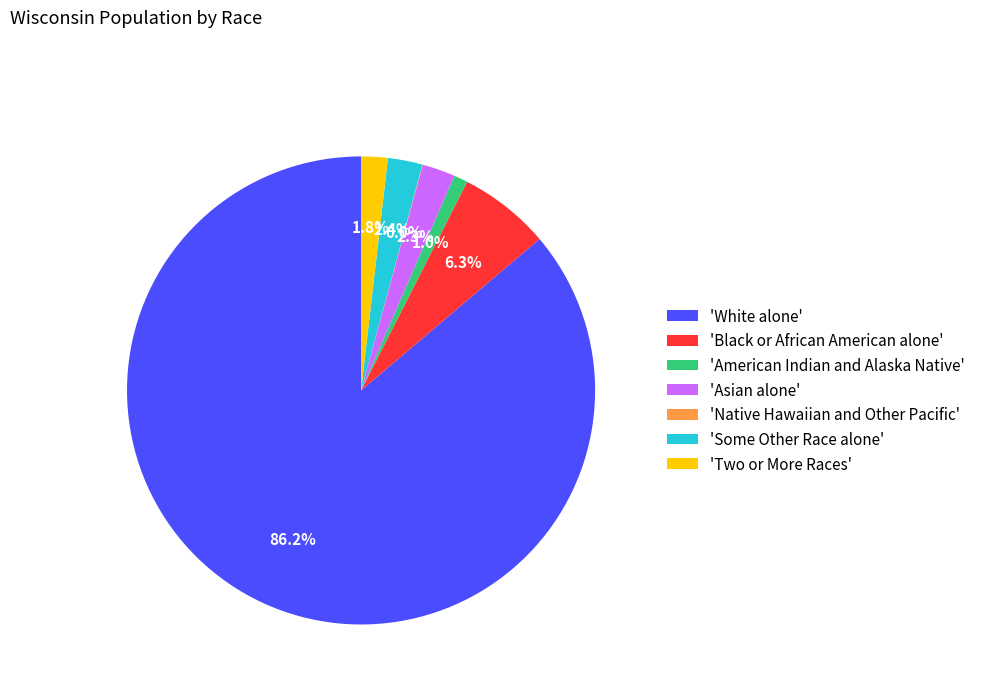

To the nearest percent, what is the average slice percentage?

14%